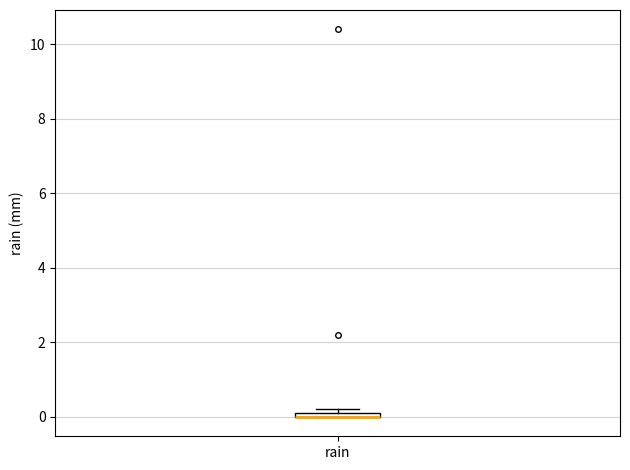

Where is the lower edge of the box for rain on the y-axis? The values are not printed on the chart, so give them approximately, as read against the axis.

0.0